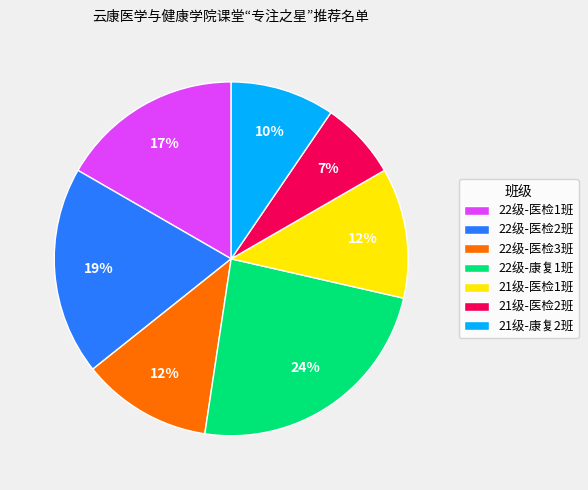

To the nearest percent, what is the difference between the 21级-医检2班 and 21级-医检1班 slice percentages?

5%